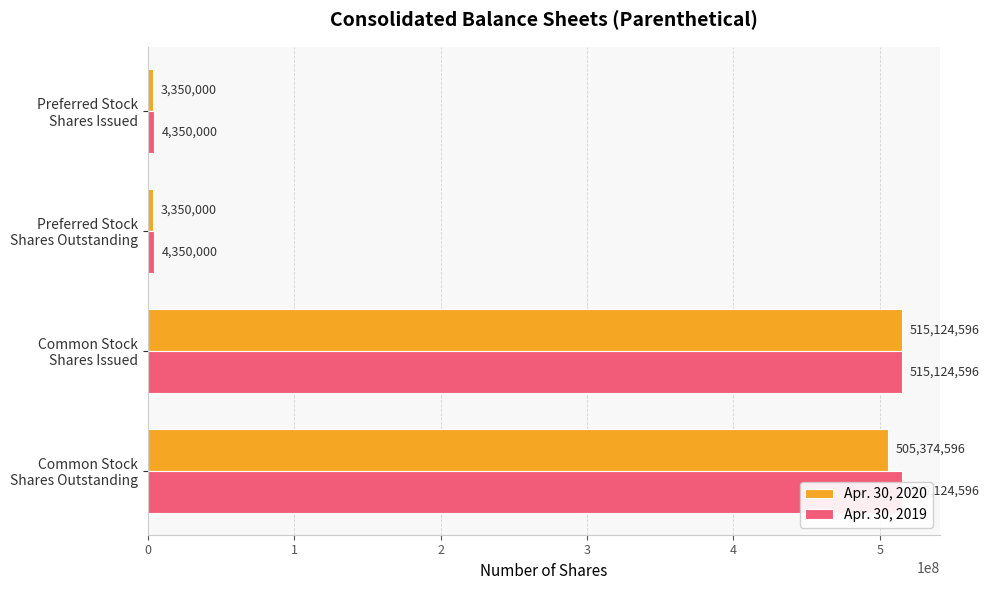

Which series changed the most between Preferred Stock Shares Outstanding and Preferred Stock Shares Issued?

Apr. 30, 2020